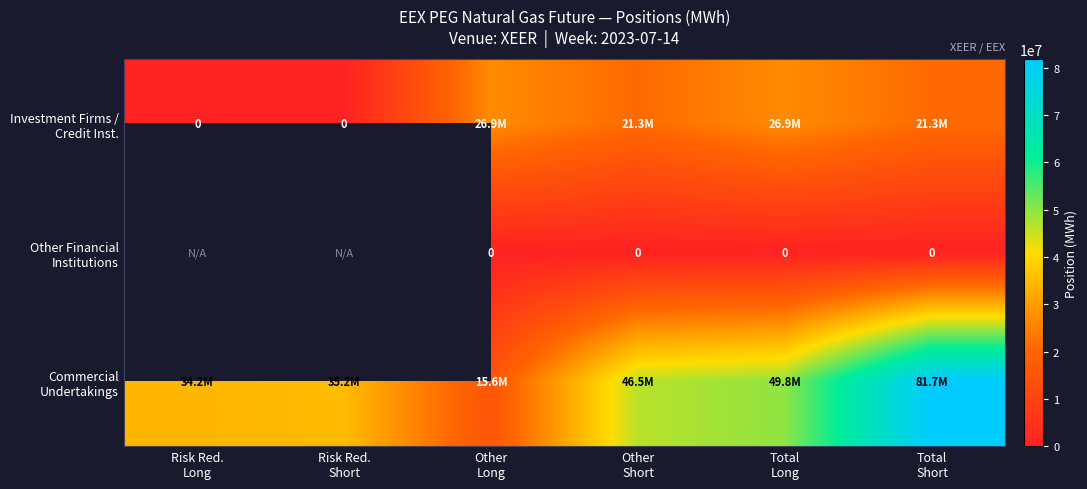

How many data points does each series have?

6